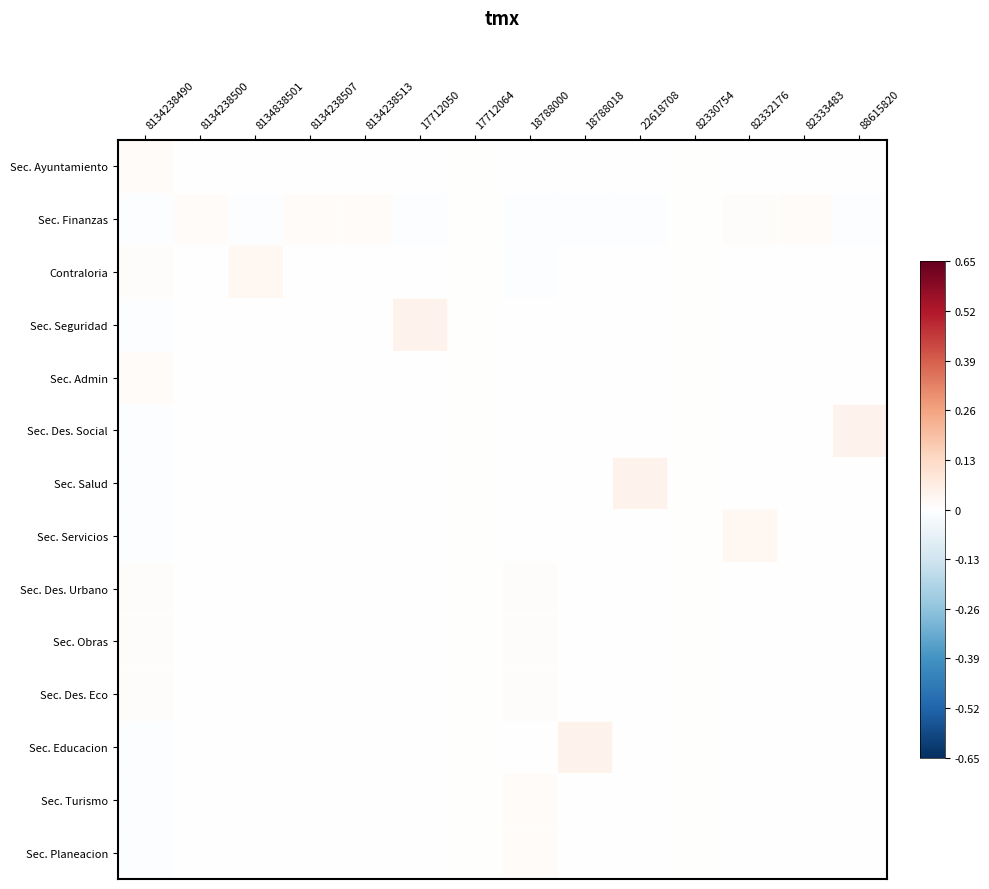

List the series in order of their peak value, lowest first.

Sec. Des. Urbano, Sec. Obras, Sec. Des. Eco, Sec. Ayuntamiento, Sec. Finanzas, Sec. Admin, Sec. Turismo, Sec. Planeacion, Contraloria, Sec. Servicios, Sec. Seguridad, Sec. Des. Social, Sec. Salud, Sec. Educacion